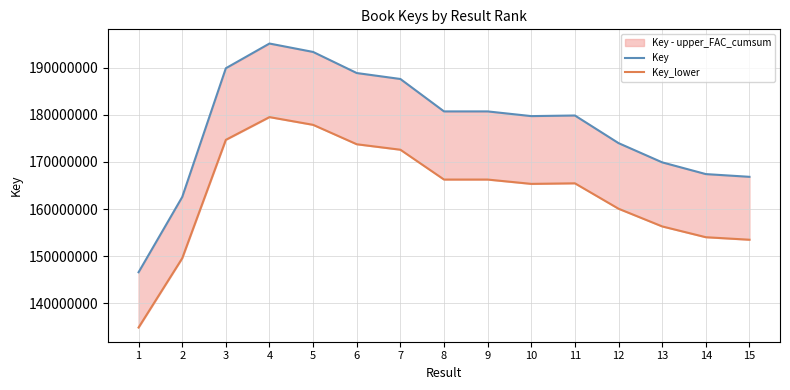

What is the average value of the Key series?

177529153.0